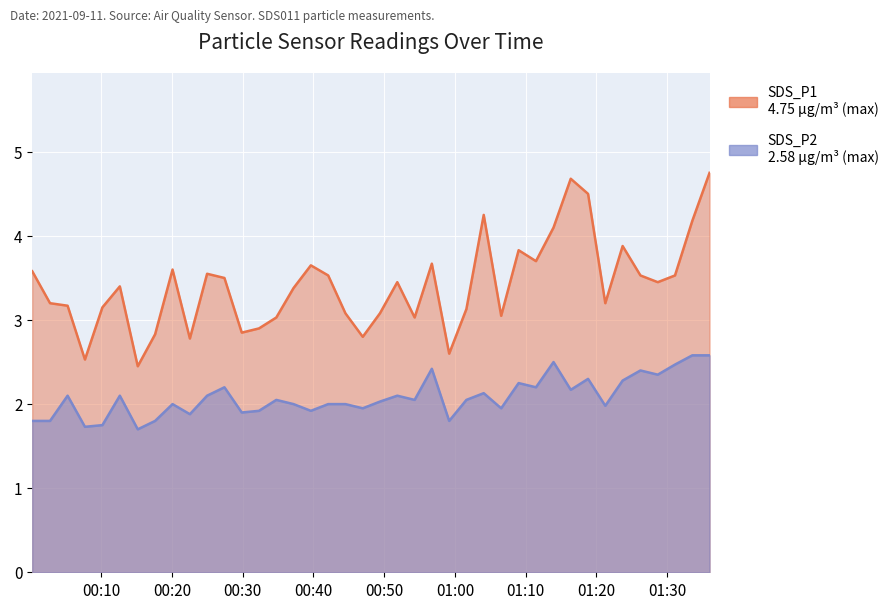

True or false: SDS_P2 and SDS_P1 cross at least once.

False